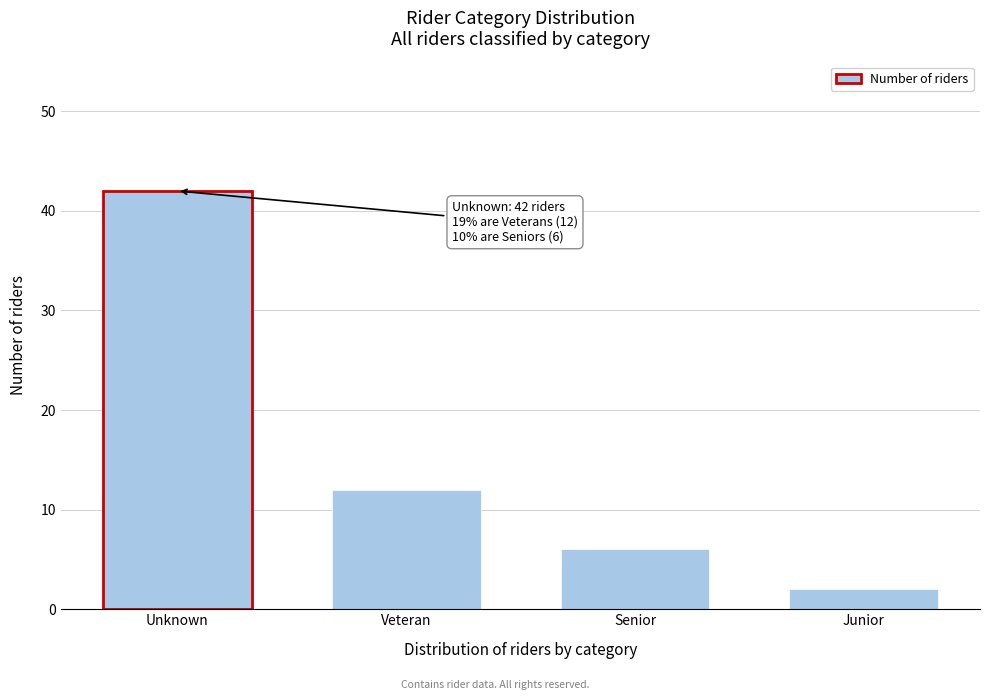

Reading right to left, transcribe all the data shown in this chart.

Junior=2	Senior=6	Veteran=12	Unknown=42